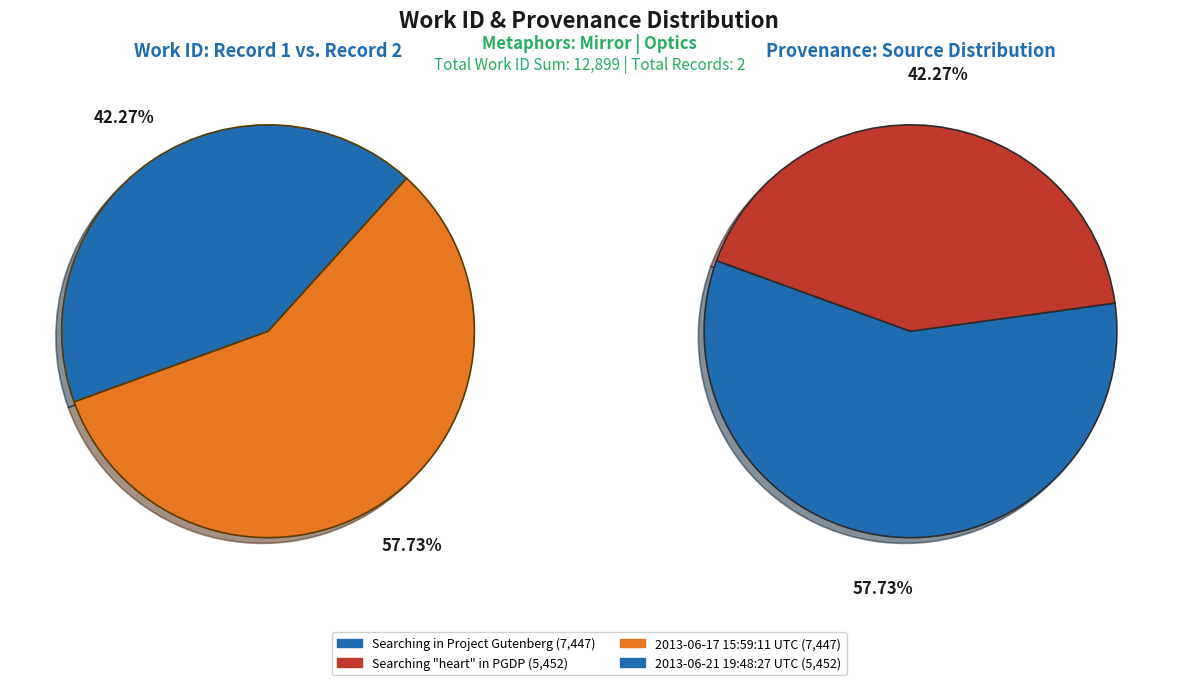

To the nearest percent, what percentage of the pie is 2013-06-21 19:48:27 UTC?

42%